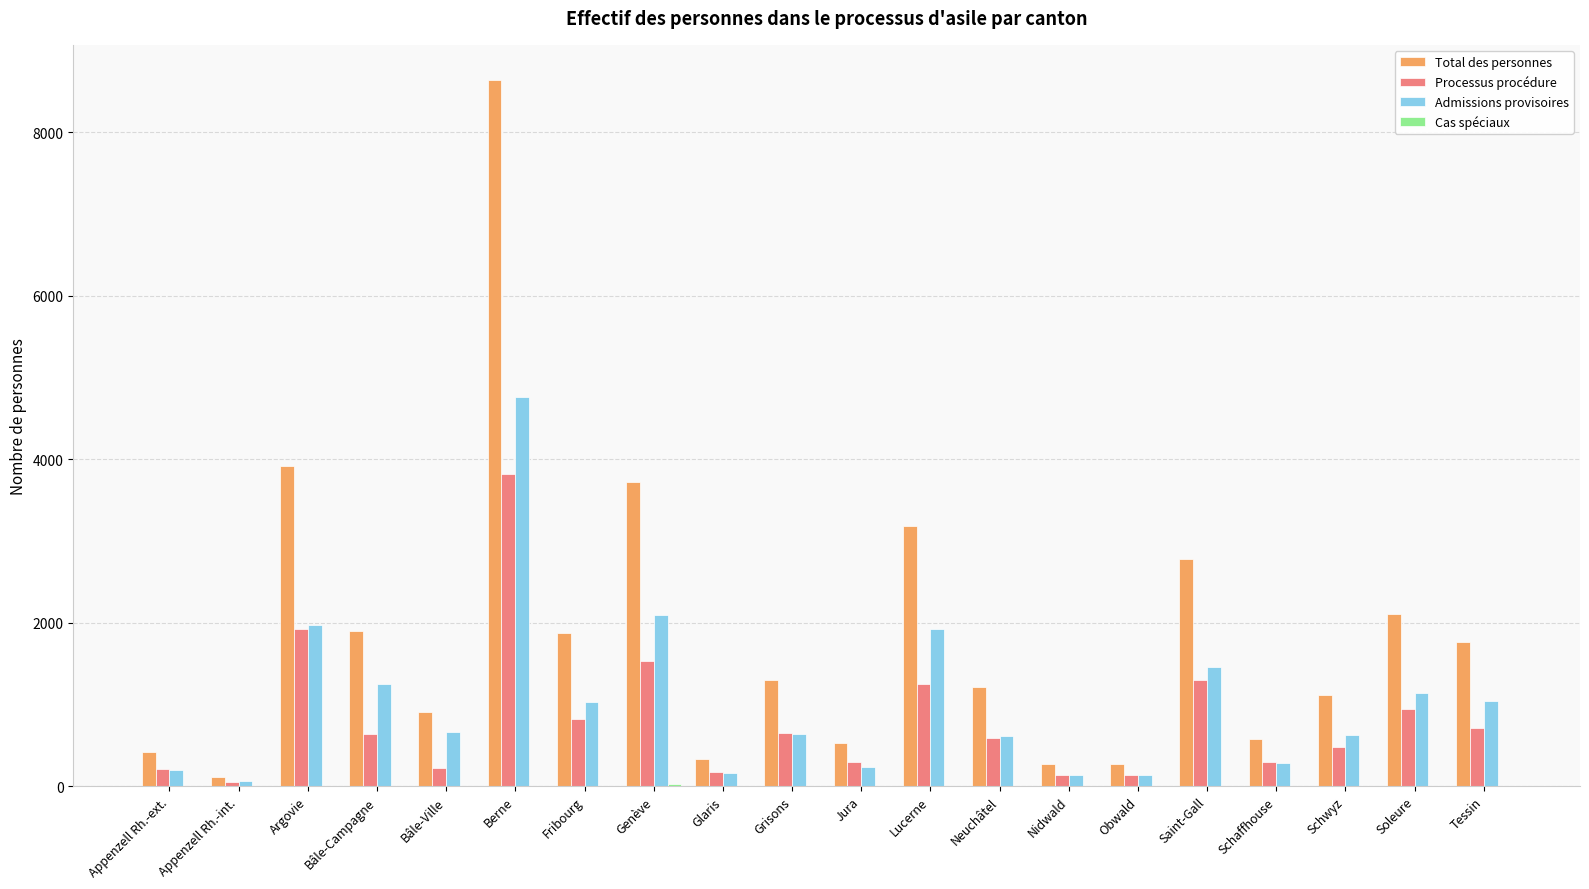

Where is Total des personnes nearest to the value 4376?

Argovie